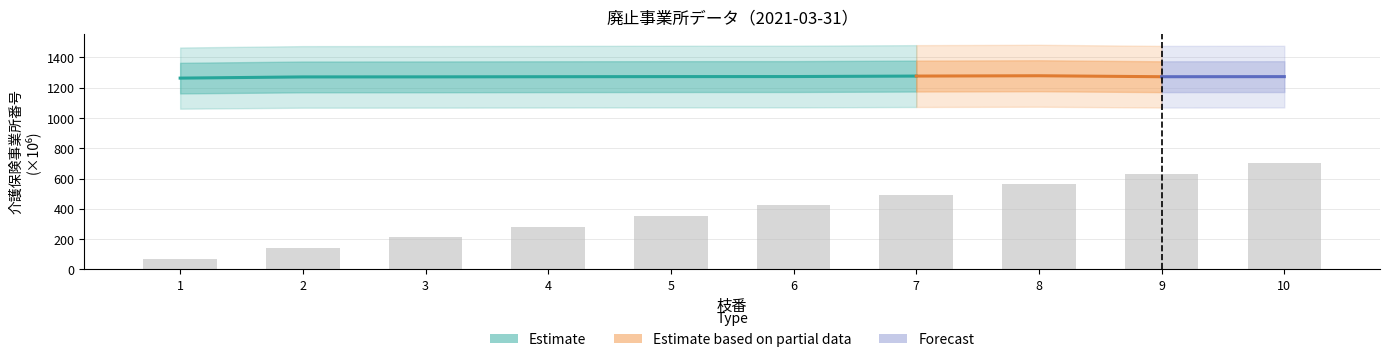

Count the number of categories in the chart.

10